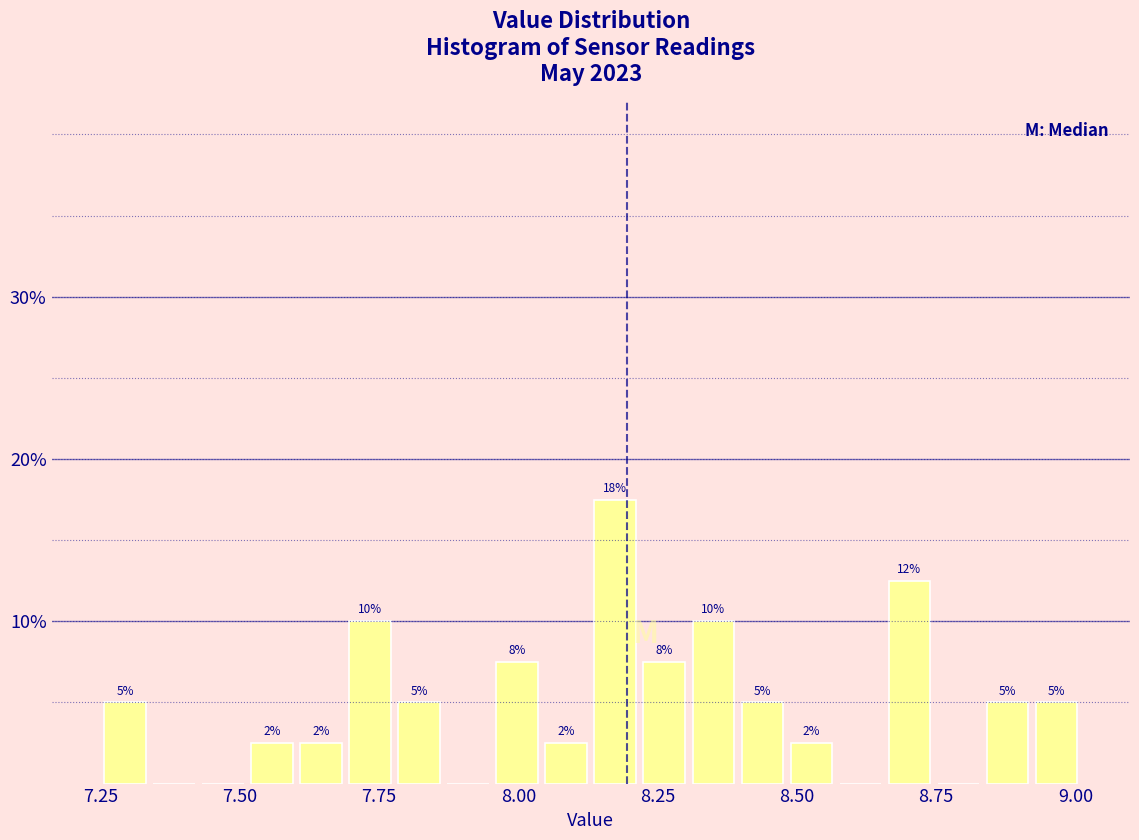

Read against the x-axis, roughly where is the centre of the tallest bar?

8.15